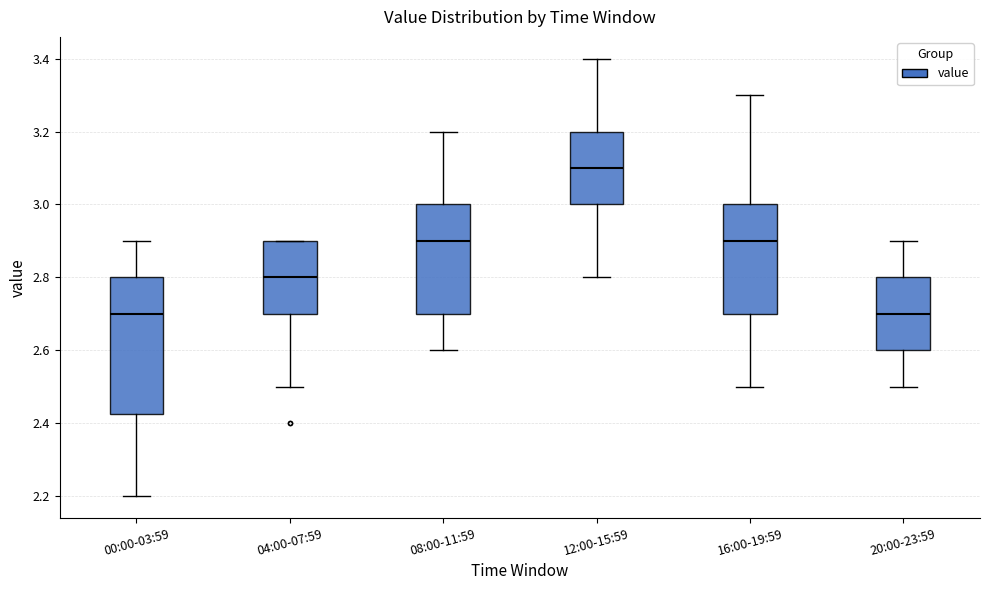

Comparing the boxes themselves (not the whiskers), which one is the tallest?

00:00-03:59